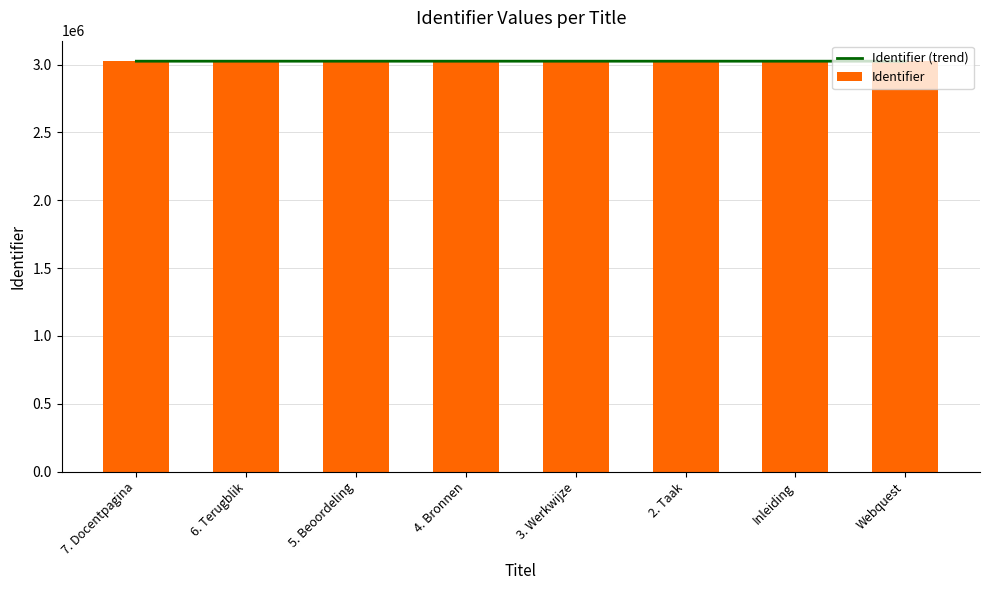

How many data points does each series have?

8